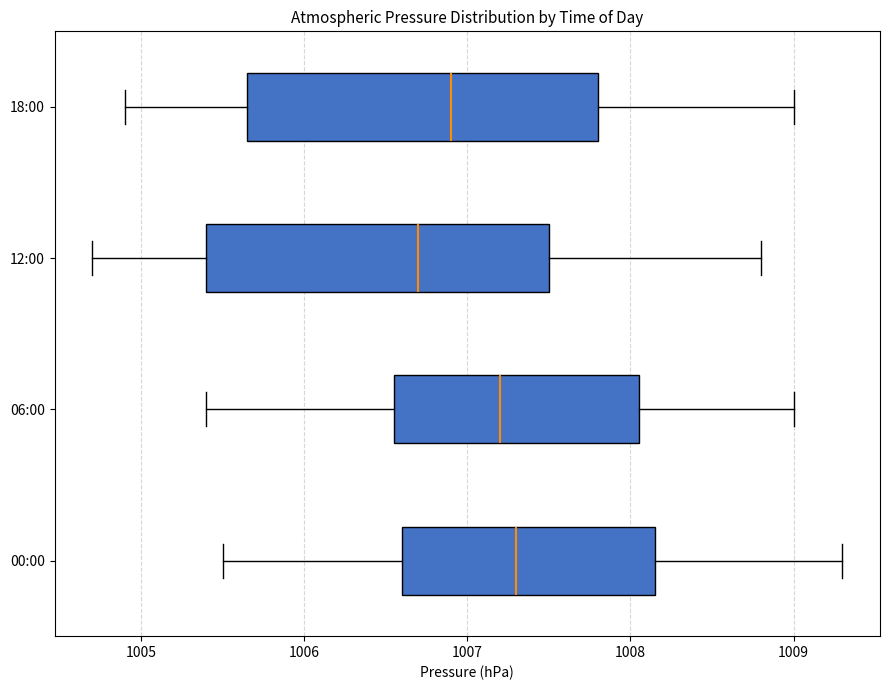

Reading bottom to top, transcribe this box plot: for each box, give where its median line is, the range the box spans, and where its two whiskers end, as read against the x-axis. The values are not printed on the chart, so give them approximately, as read against the axis.

00:00: median 1007.3, box 1006.6 to 1008.2, whiskers 1005.5 to 1009.3
06:00: median 1007.2, box 1006.6 to 1008.1, whiskers 1005.4 to 1009.0
12:00: median 1006.7, box 1005.4 to 1007.5, whiskers 1004.7 to 1008.8
18:00: median 1006.9, box 1005.7 to 1007.8, whiskers 1004.9 to 1009.0